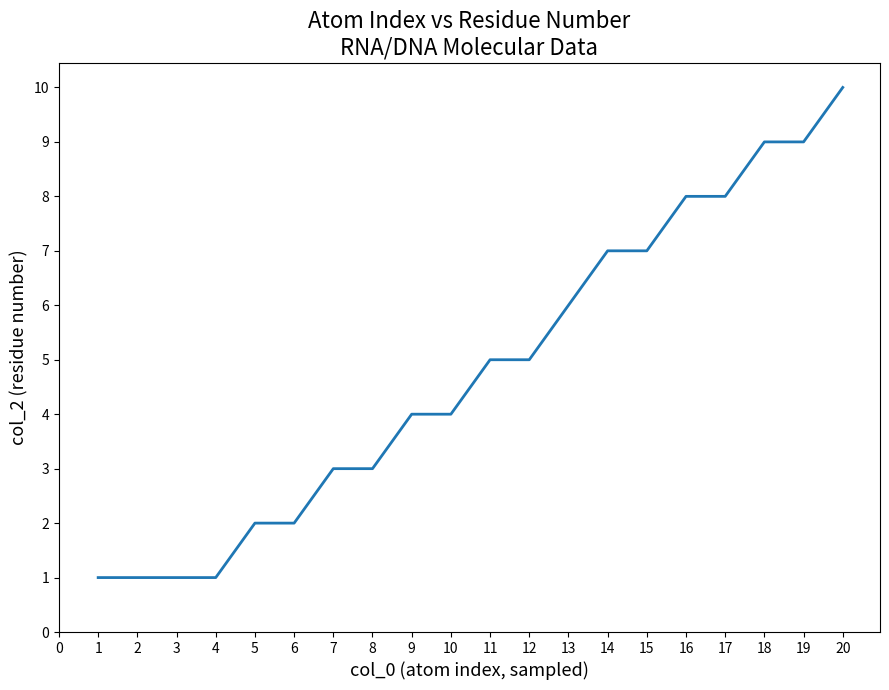

What is the average value?

5